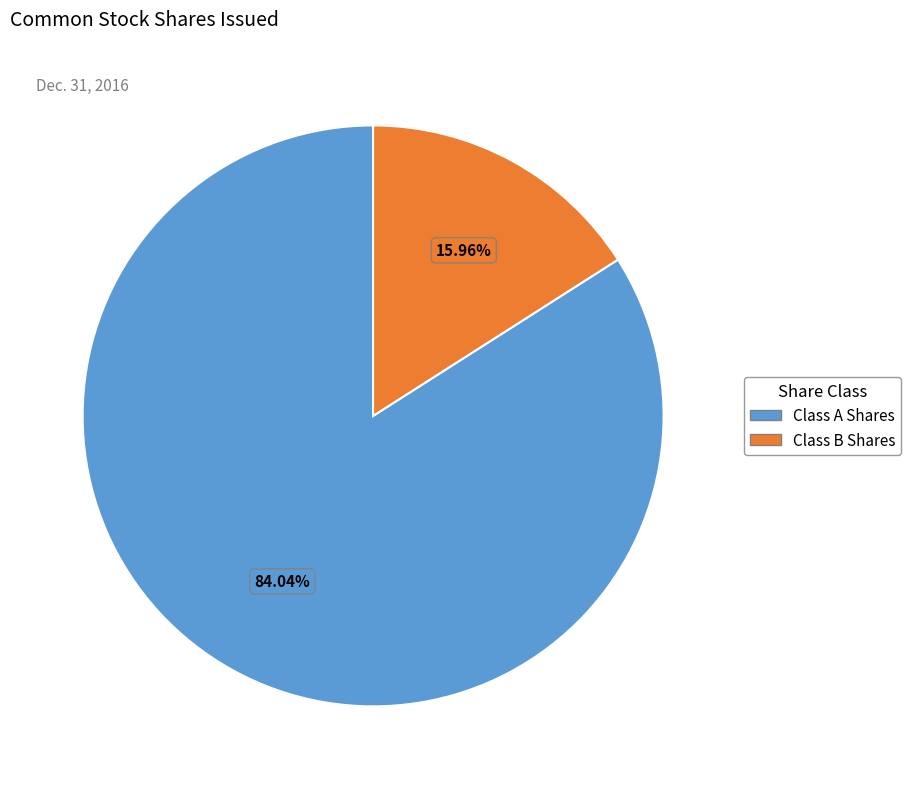

Does any single category account for the majority?

Yes